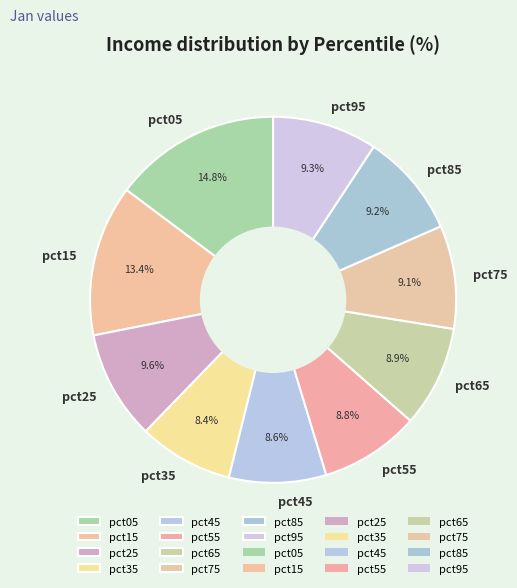

Between pct85 and pct05, which is larger?

pct05